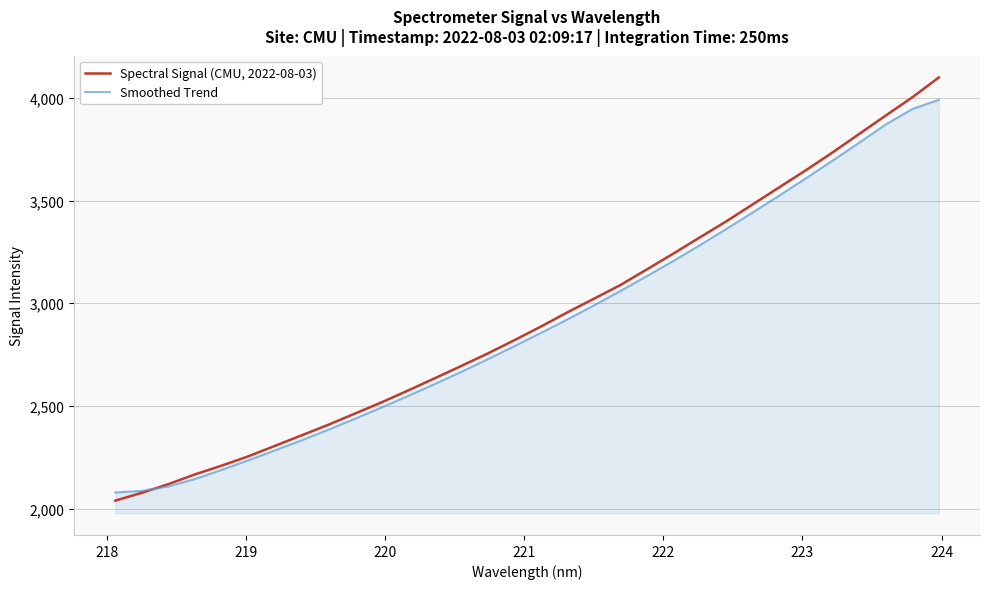

List the series in order of their peak value, highest first.

Spectral Signal (CMU, 2022-08-03), Smoothed Trend